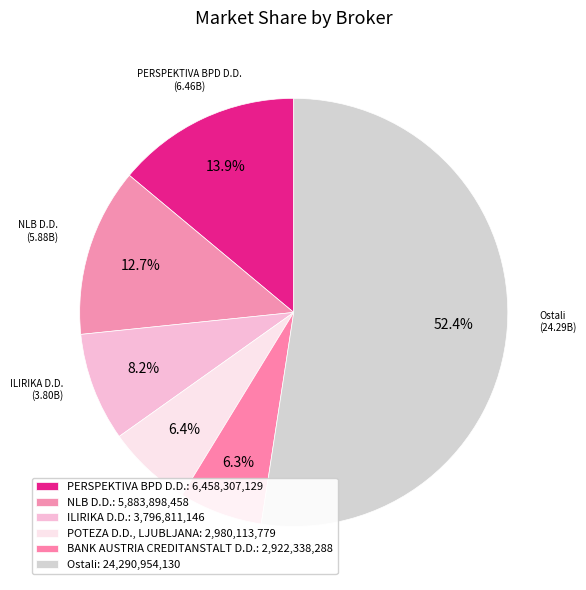

Rank the categories by value from highest to lowest.

Ostali, PERSPEKTIVA BPD D.D., NLB D.D., ILIRIKA D.D., POTEZA D.D., LJUBLJANA, BANK AUSTRIA CREDITANSTALT D.D.